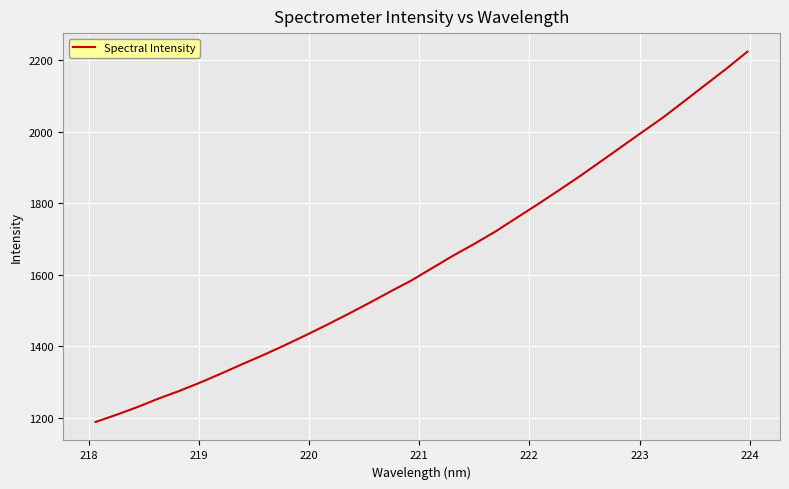

What is the greatest value displayed?

2224.1